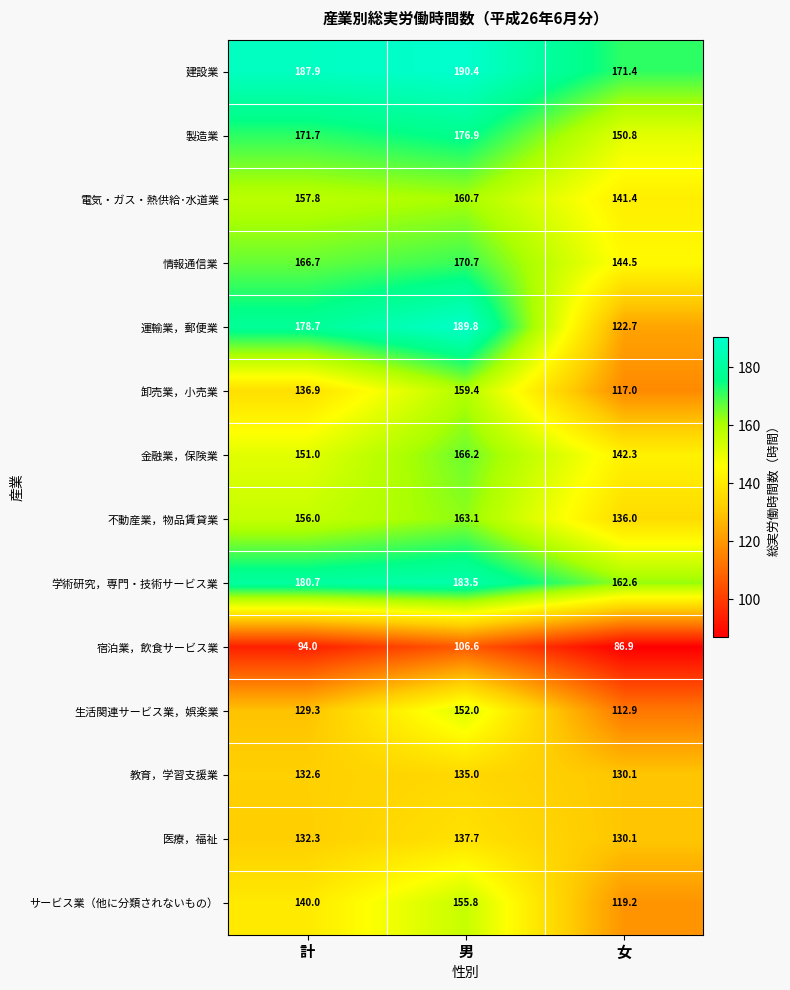

What is the maximum value shown in the chart?

190.4